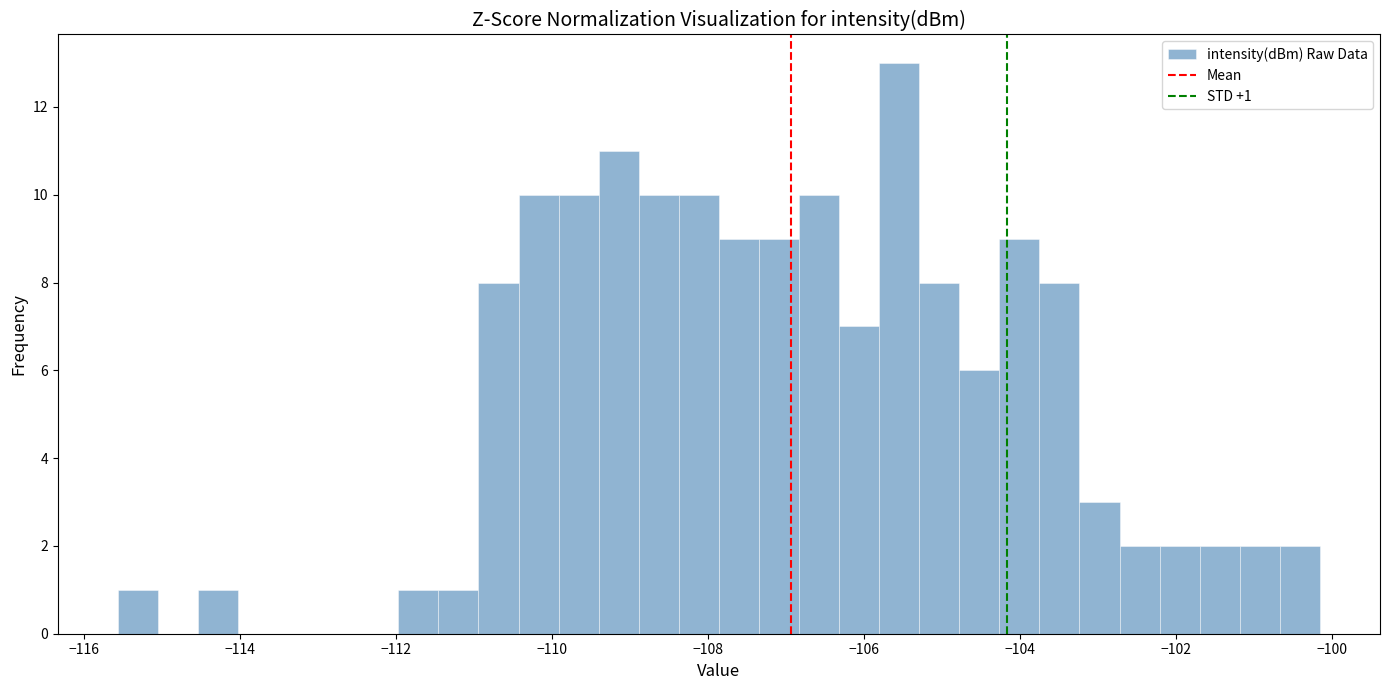

Read against the x-axis, roughly where is the centre of the tallest bar?

-105.6